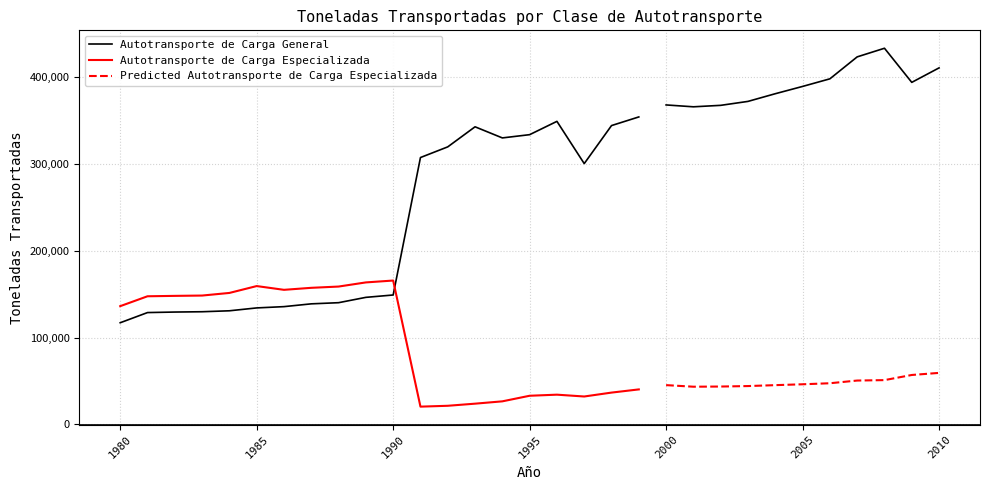

What is the value of the Autotransporte de Carga General point at the 27th from the left?

398158.0